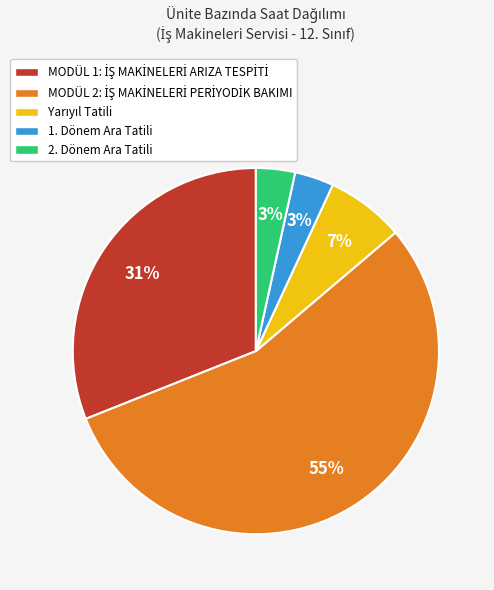

To the nearest percent, what is the average slice percentage?

20%